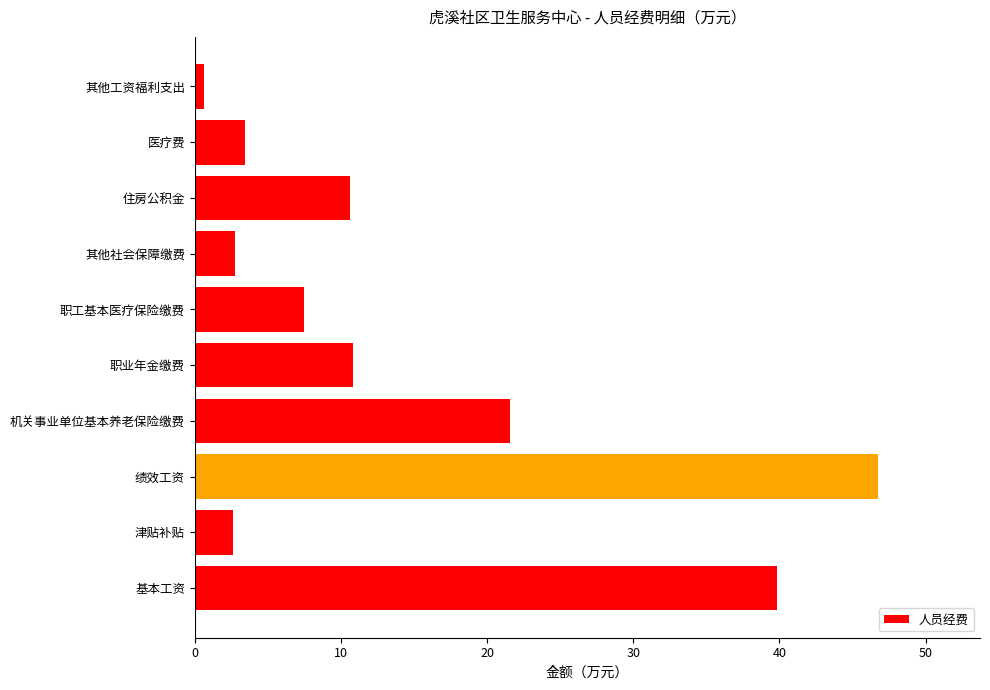

True or false: the data shows 10.8 at 职业年金缴费.

True